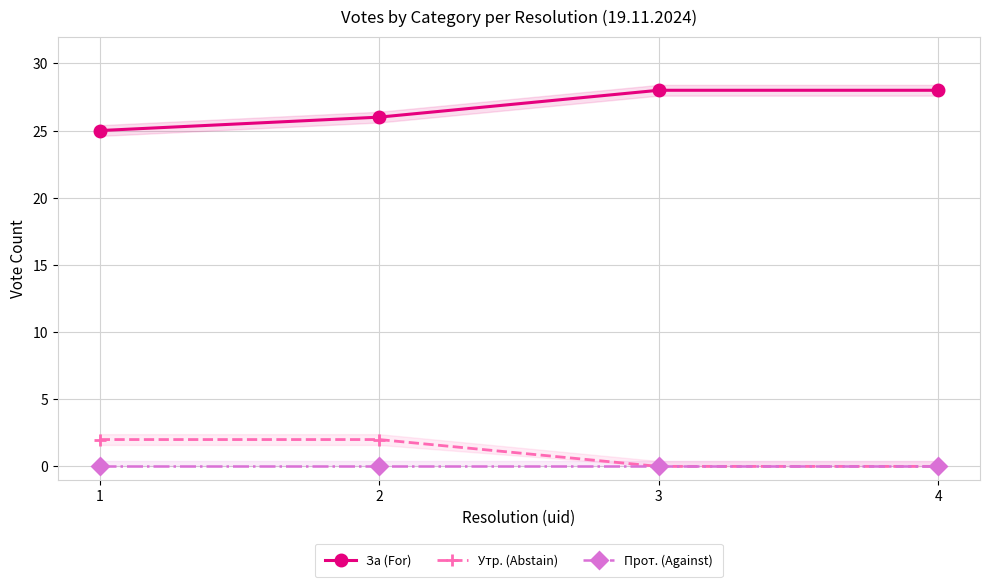

Is the value of Утр. (Abstain) at 2 greater than the value of За (For) at 1?

No